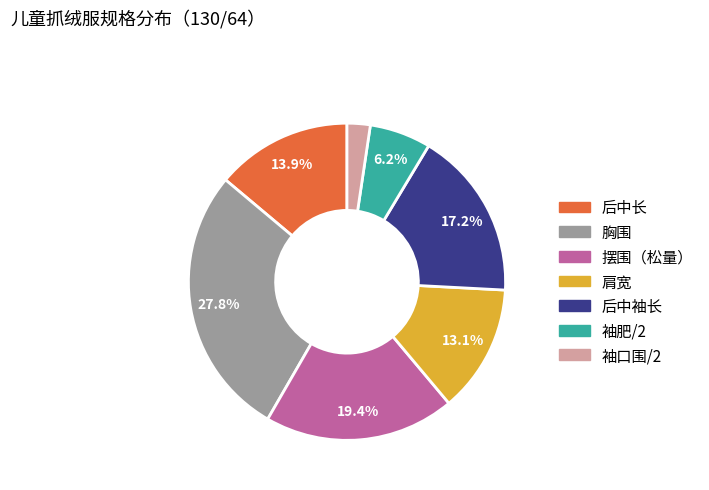

The 摆围（松量） slice represents 30% of the pie. True or false?

False